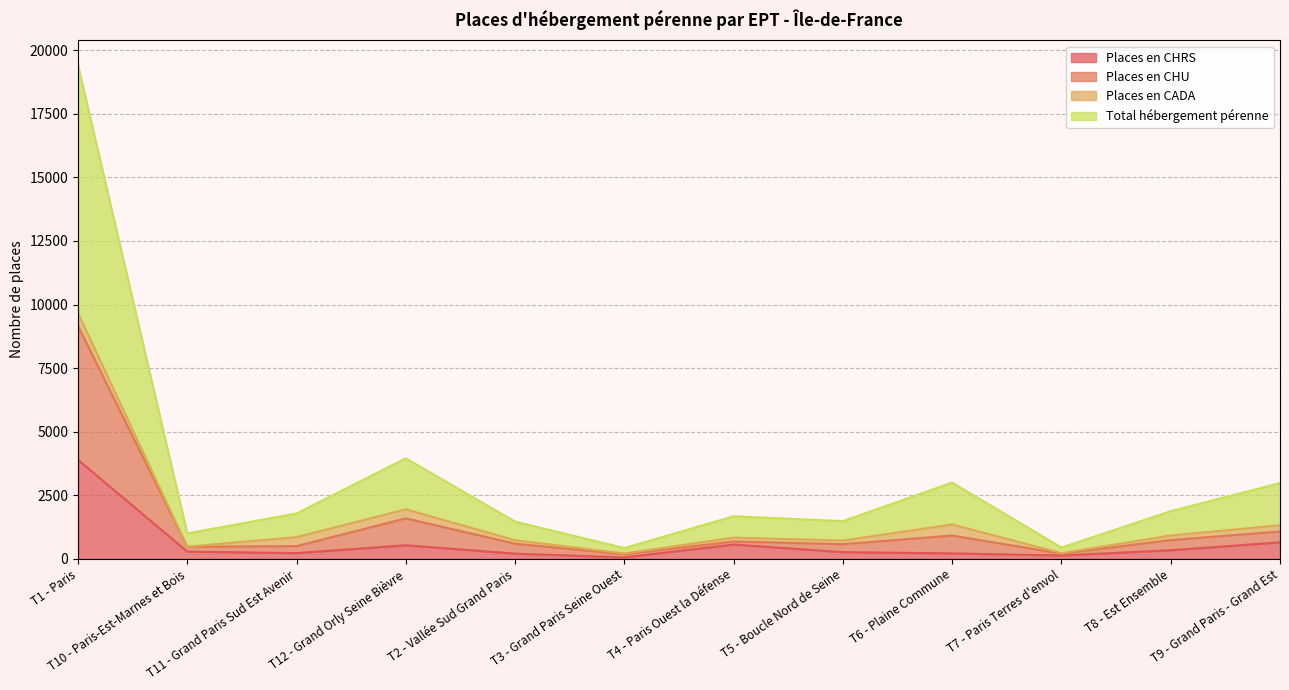

What is the smallest value displayed?

56